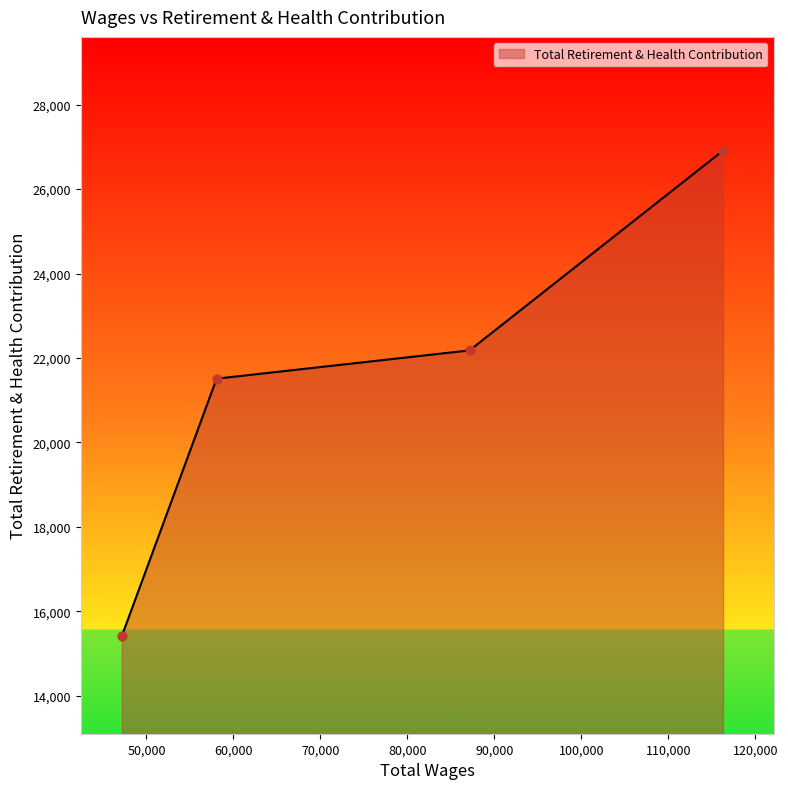

What is the sum of all values?

86019